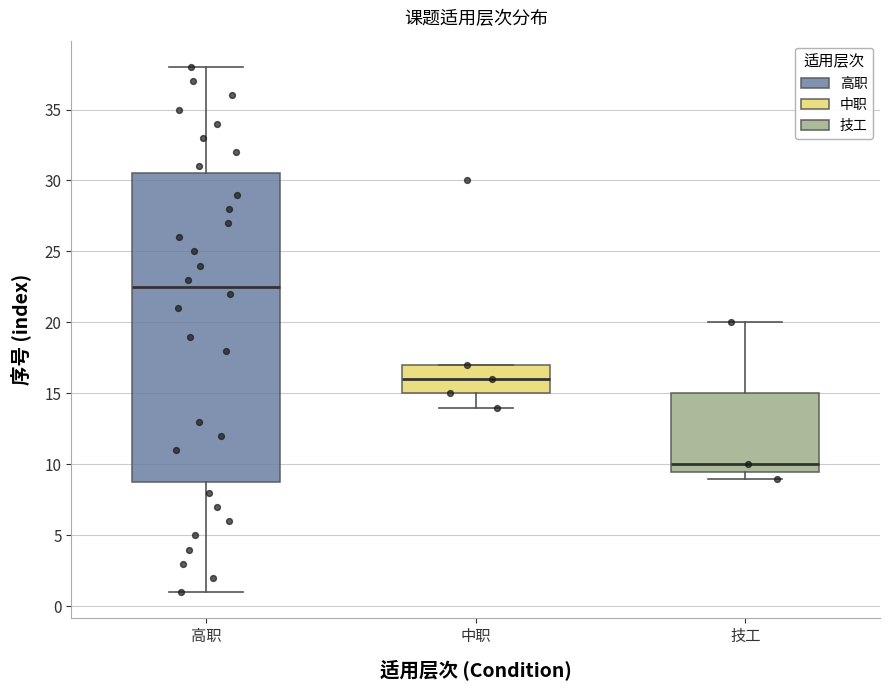

Reading left to right, transcribe this box plot: for each box, give where its median line is, the range the box spans, and where its two whiskers end, as read against the y-axis. The values are not printed on the chart, so give them approximately, as read against the axis.

高职: median 22.5, box 9.0 to 30.5, whiskers 1.0 to 38.0
中职: median 16.0, box 15.0 to 17.0, whiskers 14.0 to 17.0
技工: median 10.0, box 9.5 to 15.0, whiskers 9.0 to 20.0